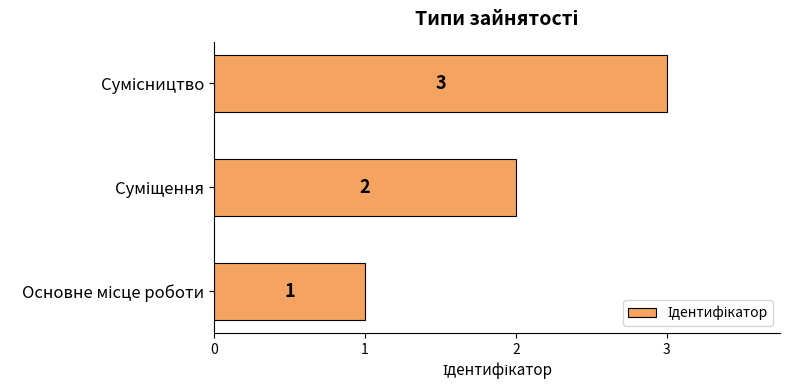

What is the sum of all values?

6